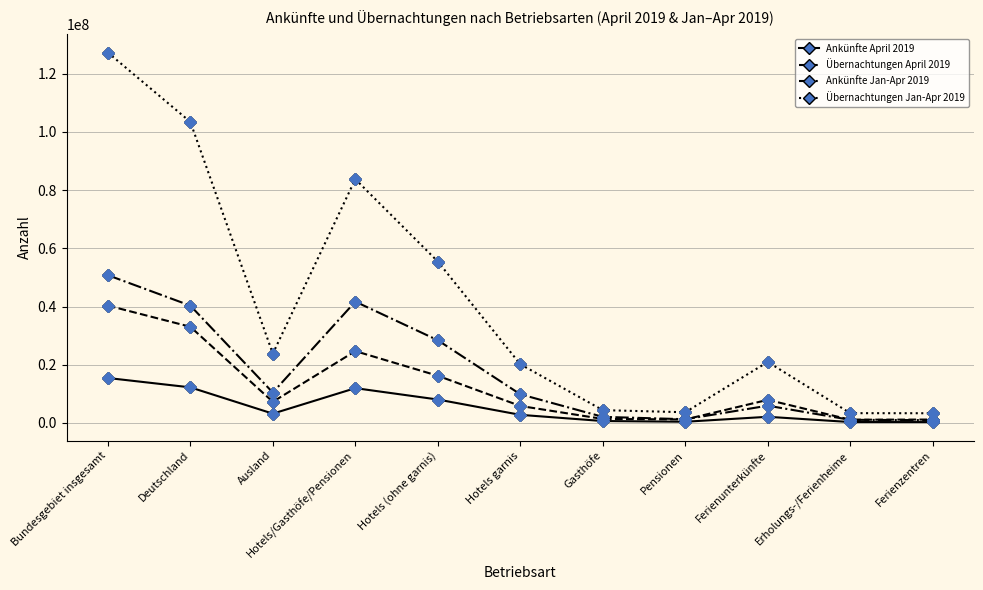

True or false: Übernachtungen Jan-Apr 2019 and Ankünfte April 2019 intersect in this chart.

False